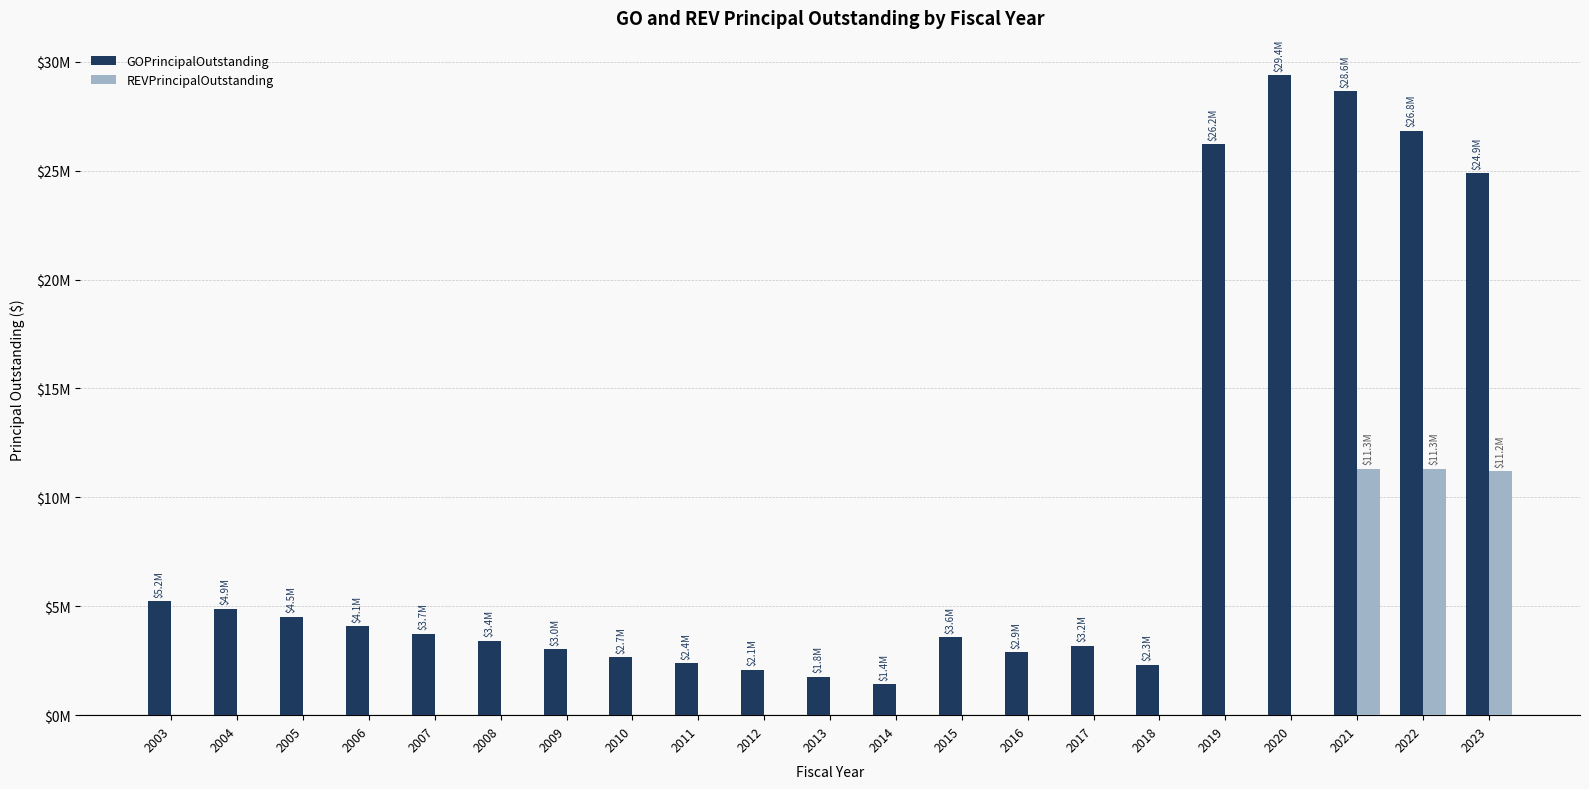

What is the average value of the REVPrincipalOutstanding series?

1611905